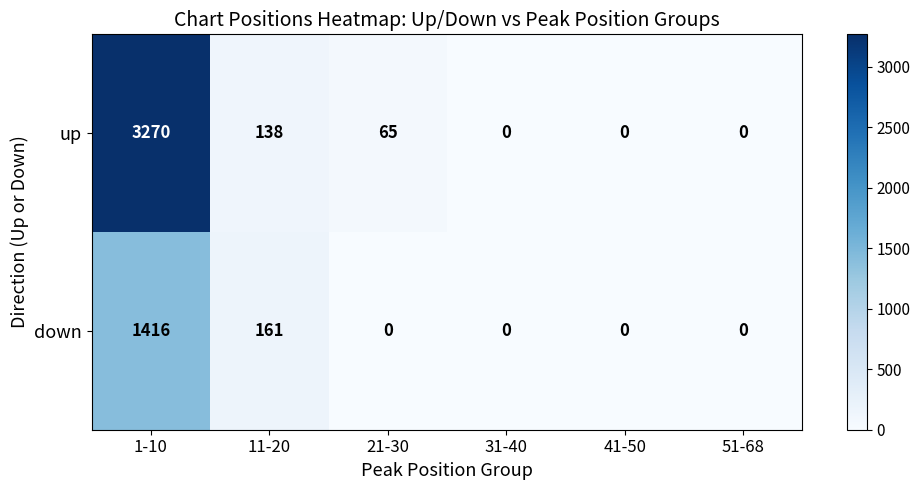

What is the highest value of the up series?

3270